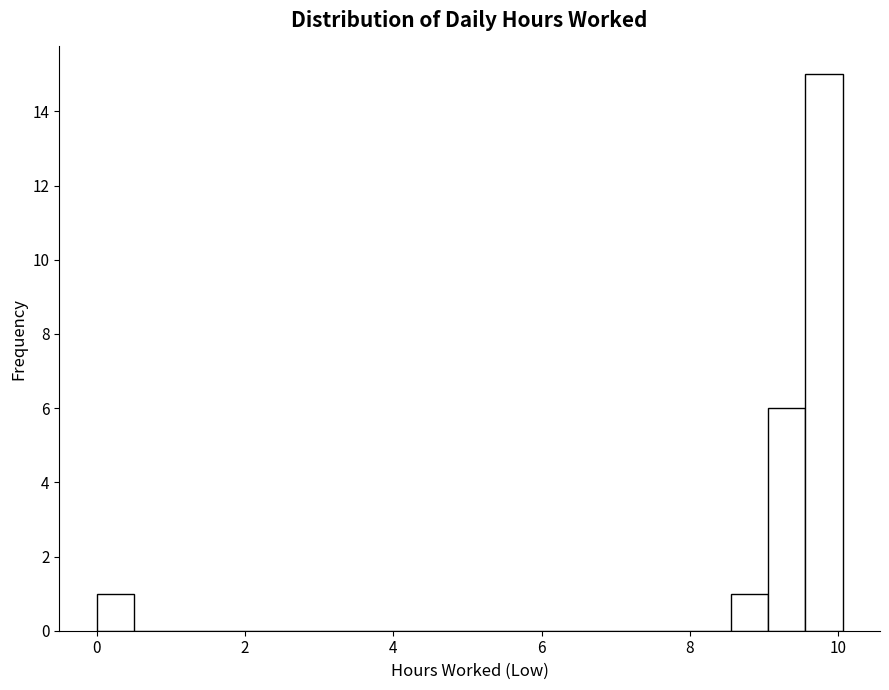

Read against the x-axis, roughly where is the centre of the tallest bar?

9.8